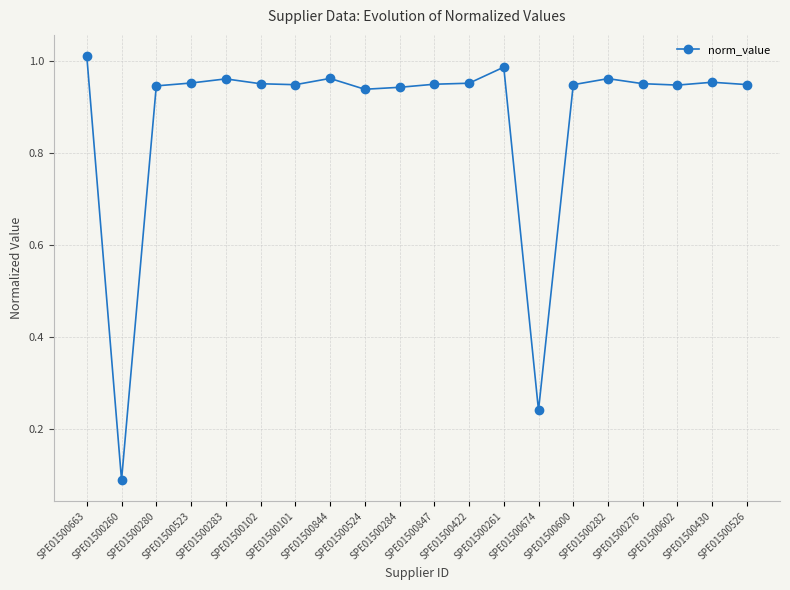

What is the label of the 13th point from the right?

SPE01500844